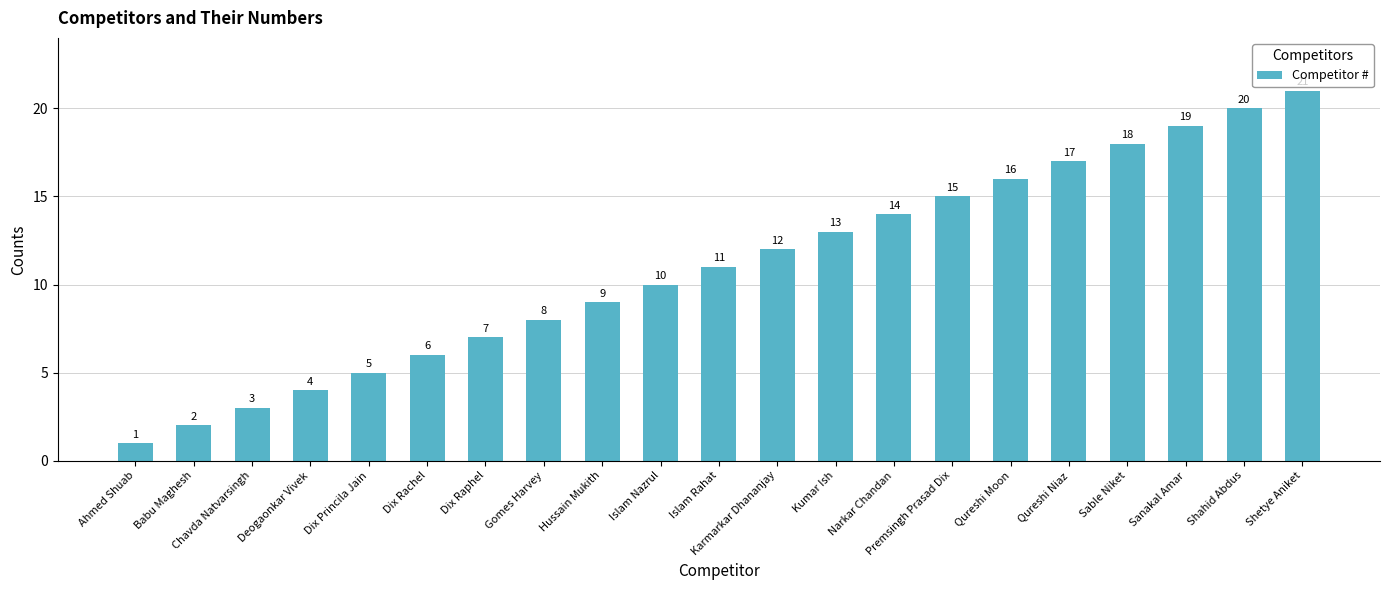

Count the number of categories in the chart.

21